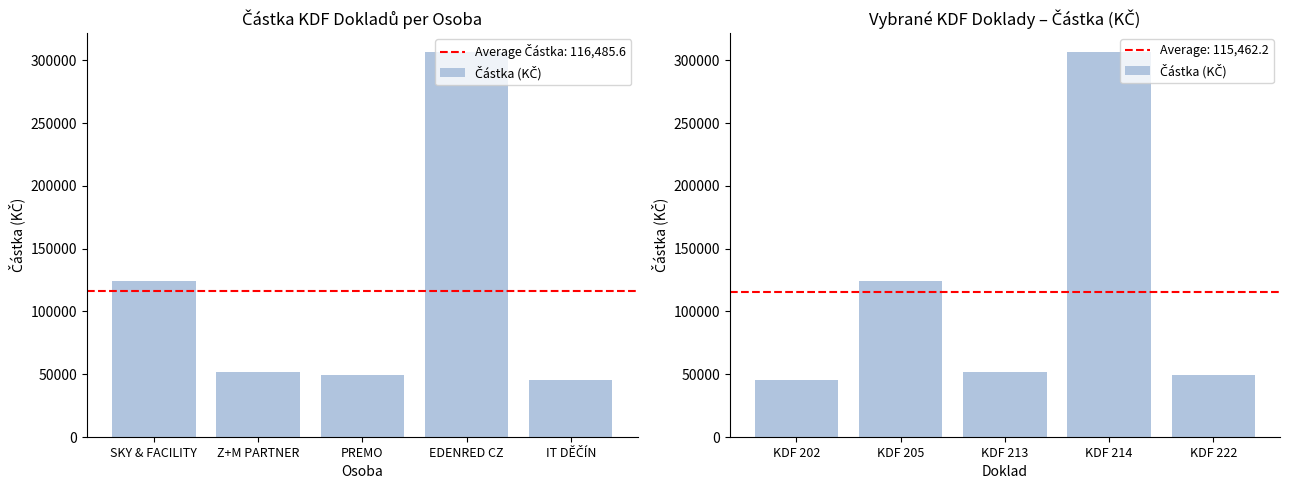

What is the average value?

115462.2